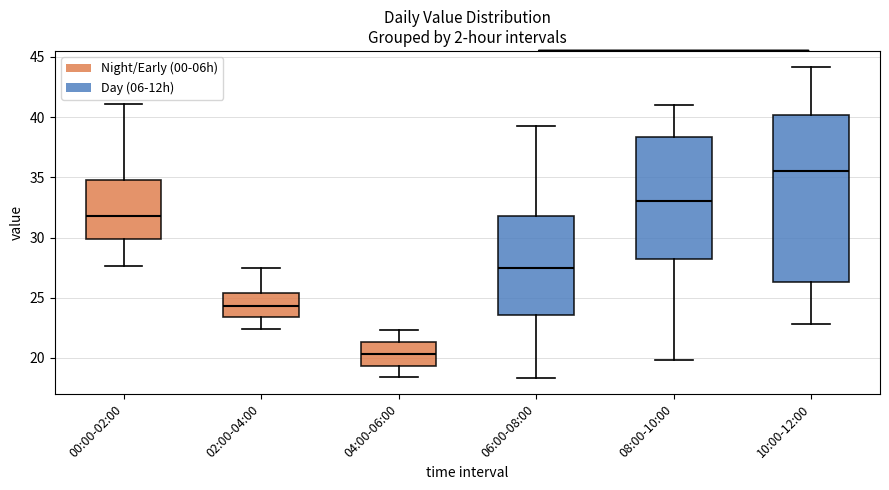

Reading left to right, read every box against the y-axis: the position of its median line, the range the box covers, and the ends of its whiskers. The values are not printed on the chart, so give them approximately, as read against the axis.

00:00-02:00: median 32.0, box 30.0 to 35.0, whiskers 27.5 to 41.0
02:00-04:00: median 24.5, box 23.5 to 25.5, whiskers 22.5 to 27.5
04:00-06:00: median 20.5, box 19.5 to 21.5, whiskers 18.5 to 22.5
06:00-08:00: median 27.5, box 23.5 to 32.0, whiskers 18.5 to 39.5
08:00-10:00: median 33.0, box 28.0 to 38.5, whiskers 20.0 to 41.0
10:00-12:00: median 35.5, box 26.5 to 40.0, whiskers 23.0 to 44.0